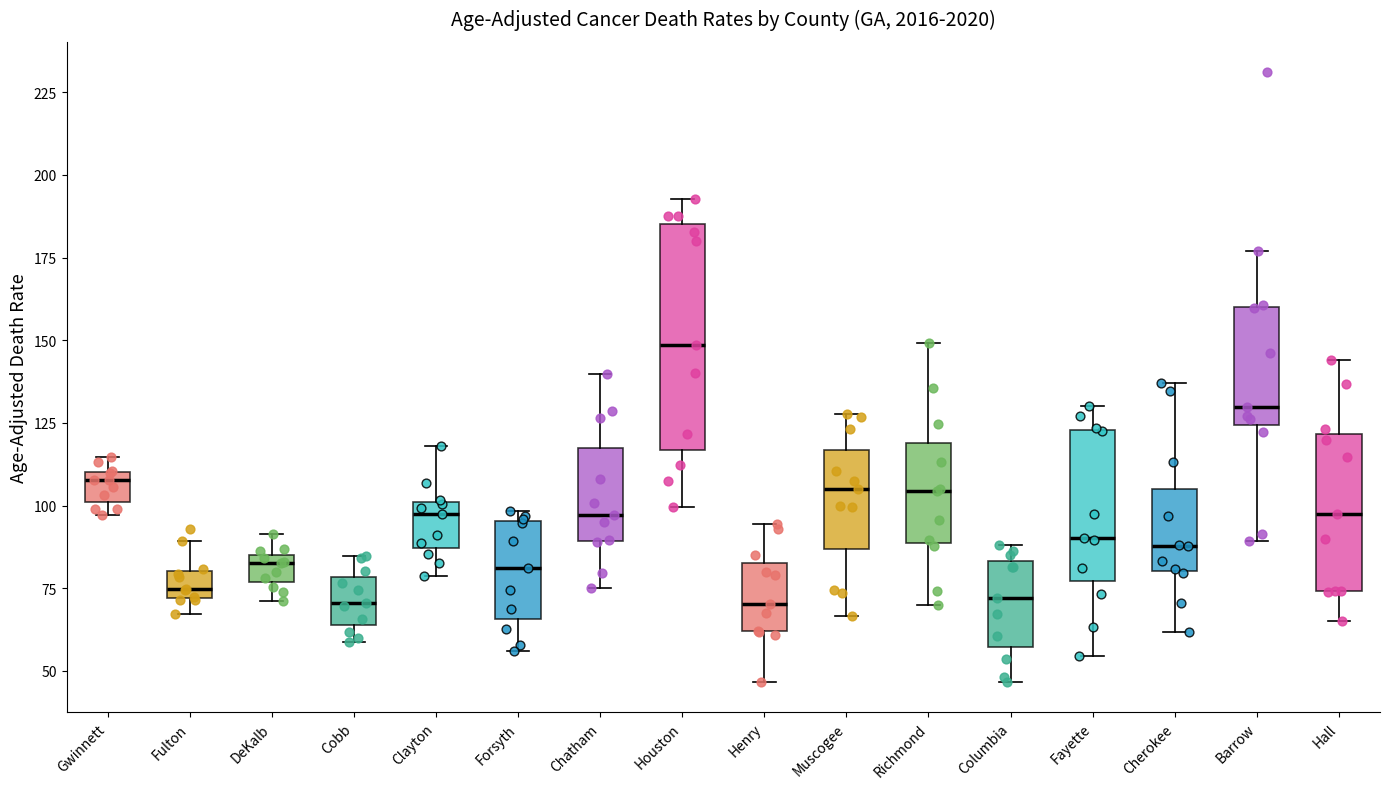

Which box is the tallest, from its lower edge to its upper edge?

Houston